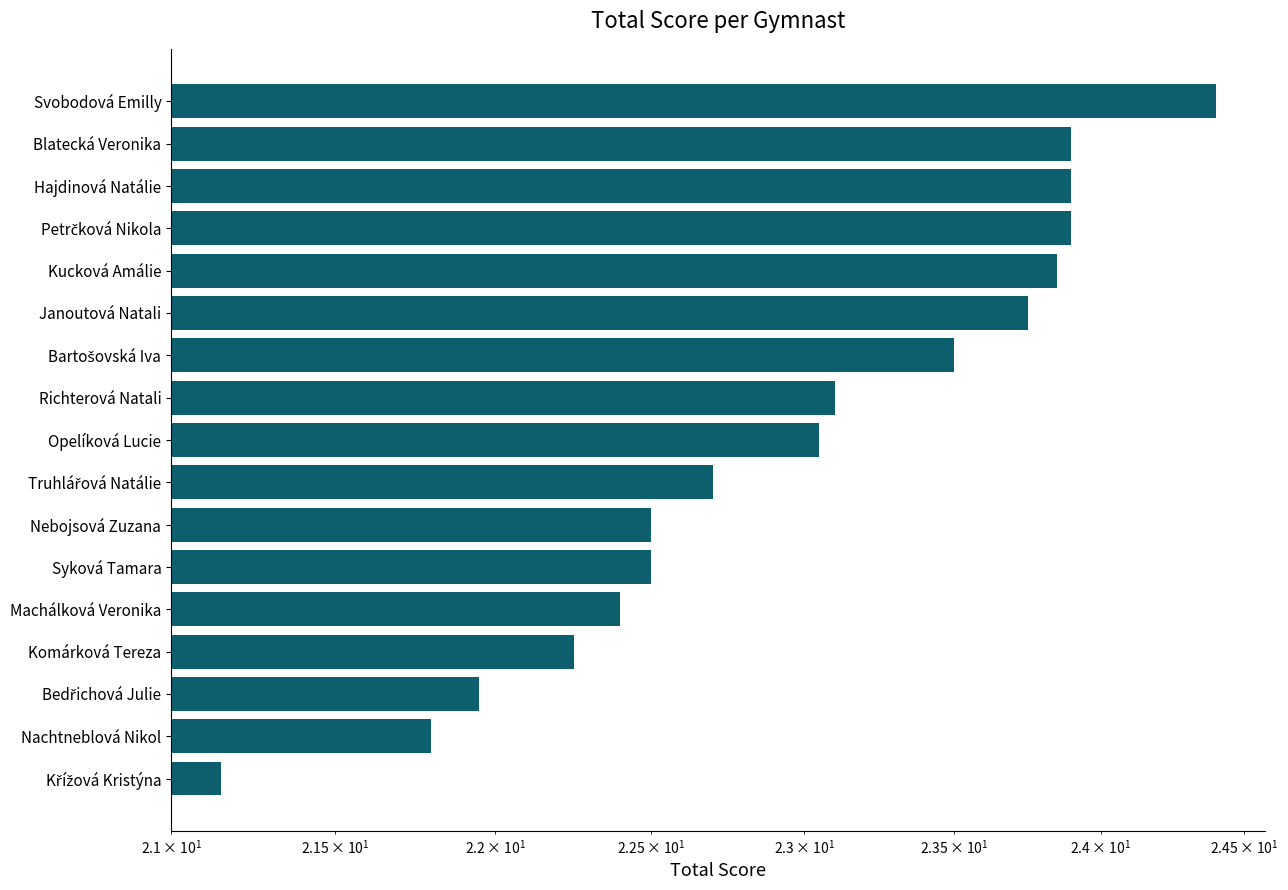

What is the average value?

23.0